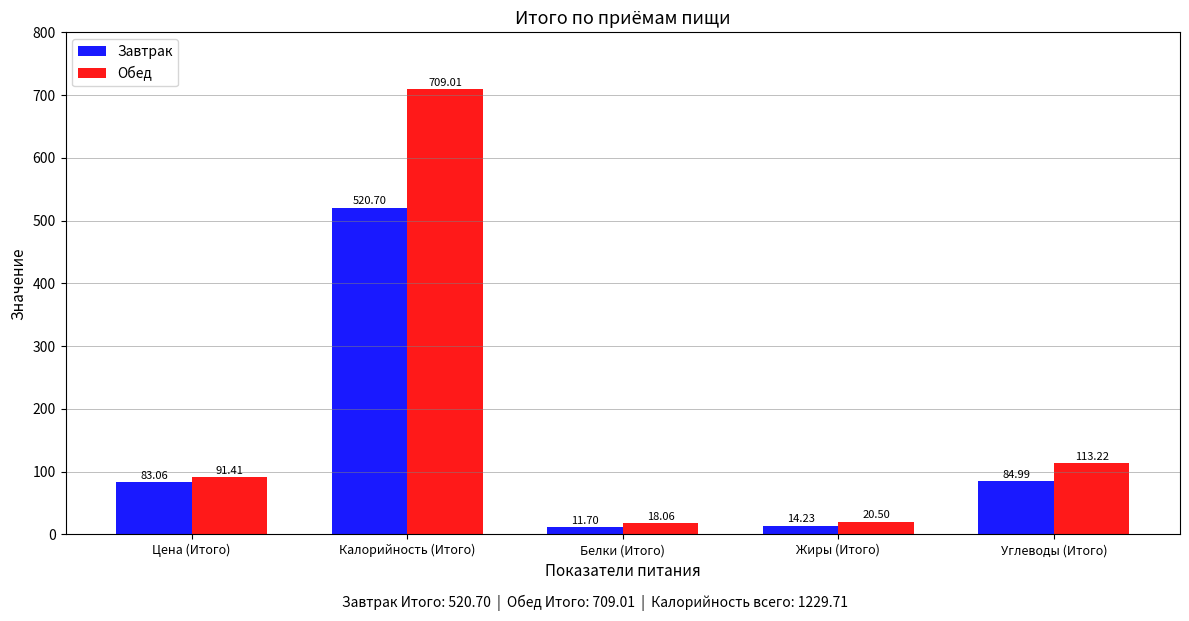

What is the difference between the maximum and minimum values in the Завтрак series?

509.0